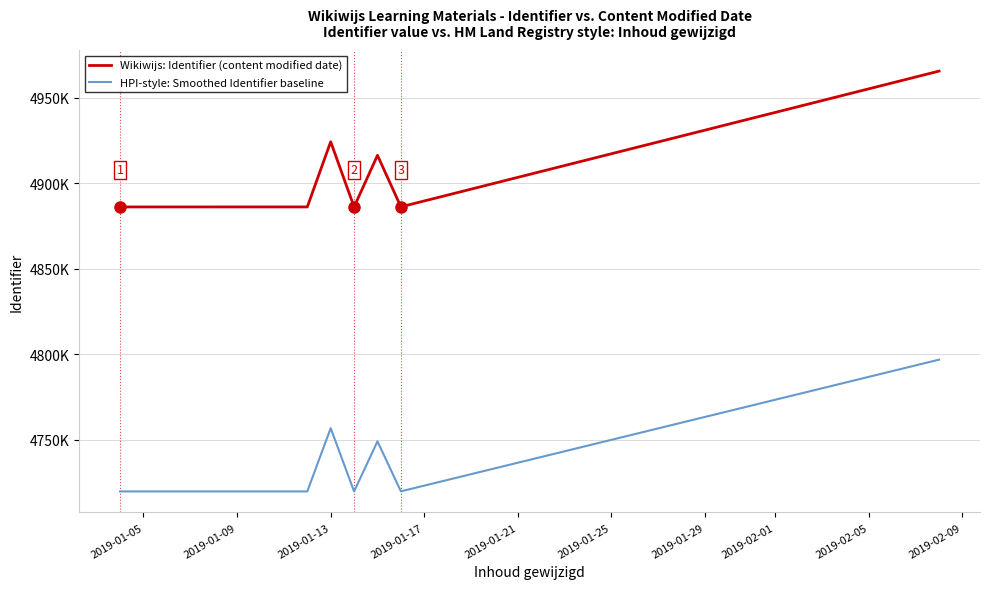

How many interior local valleys does the HPI-style: Smoothed Identifier baseline series have?

2